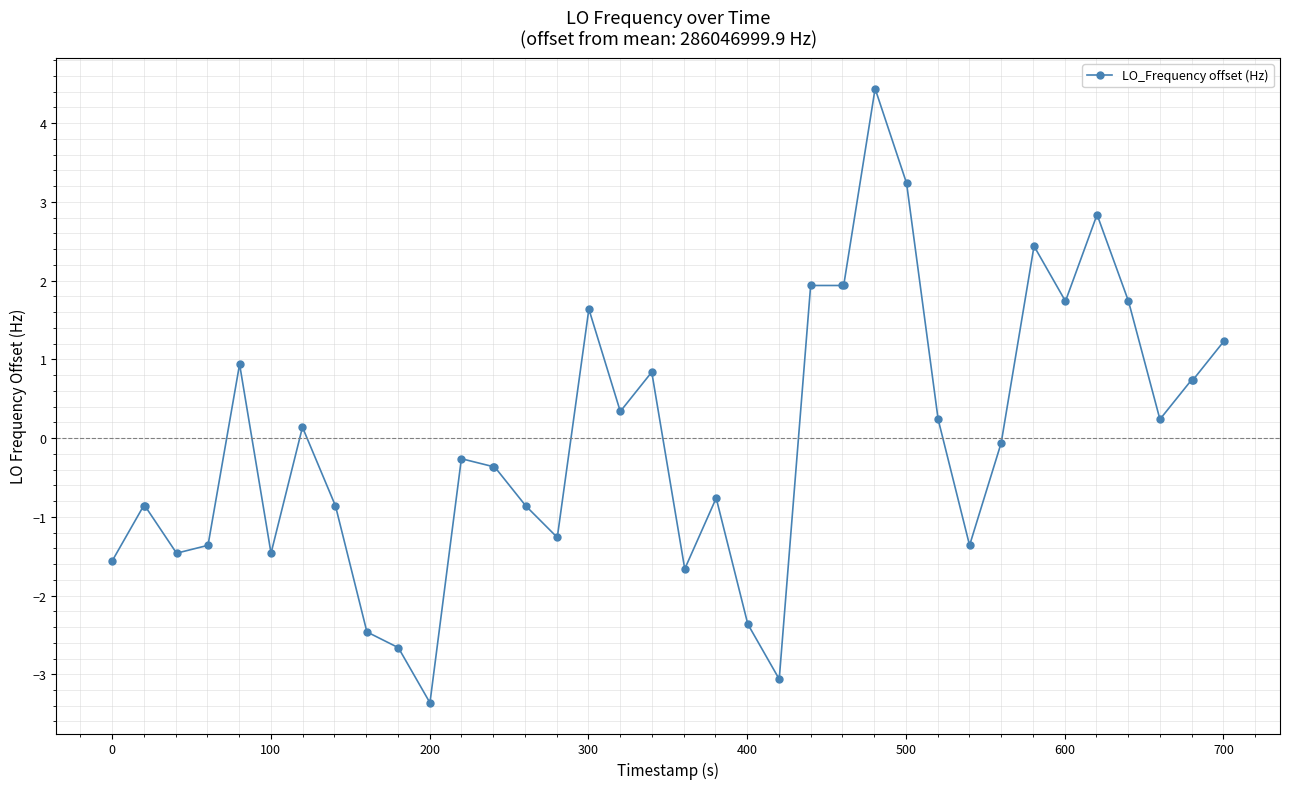

What is the difference between the maximum and minimum values?

7.8